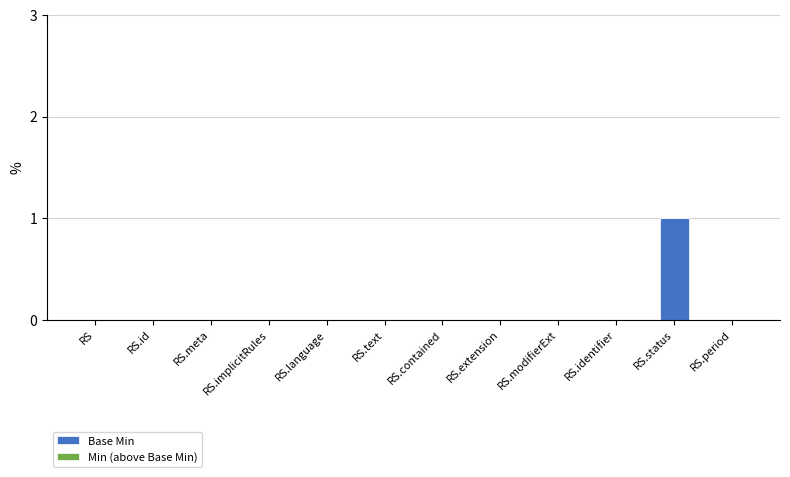

True or false: the data shows 0 at RS.implicitRules.

True